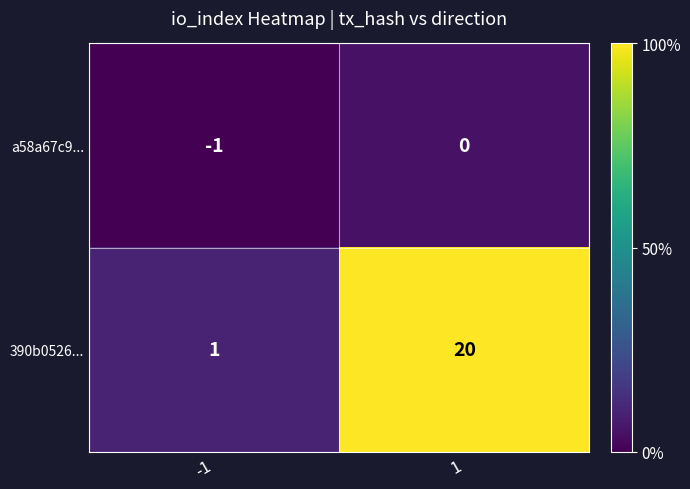

How many data points does each series have?

2